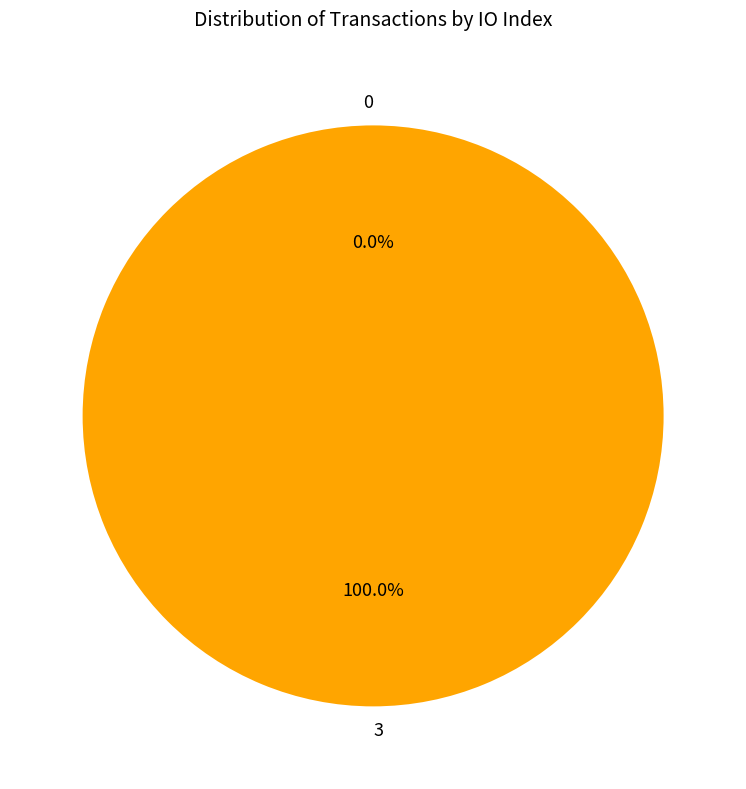

Between 3 and 0, which is larger?

3